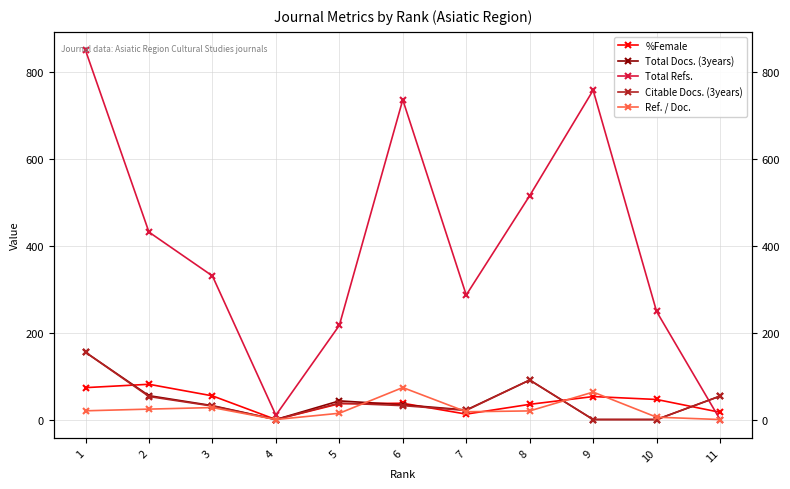

How many lines are shown in the chart?

5